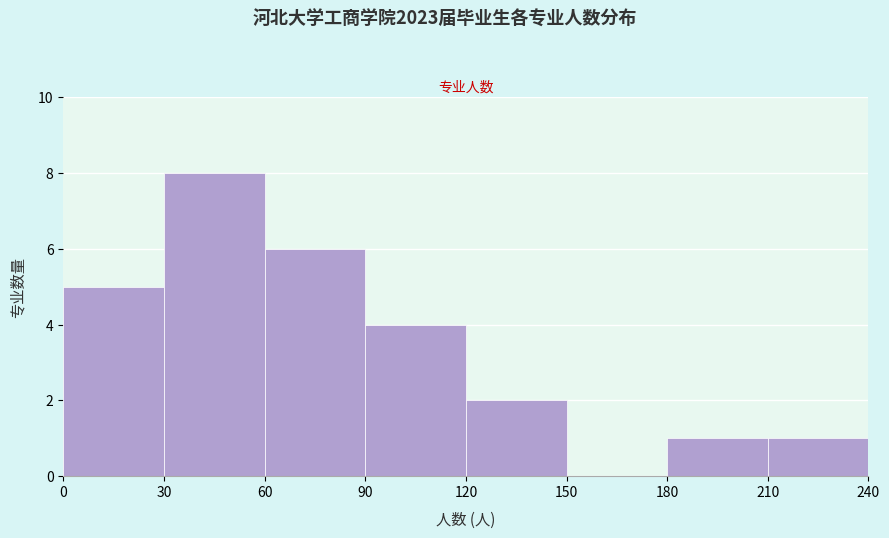

Over which range of the x-axis is the bar tallest?

30 to 60